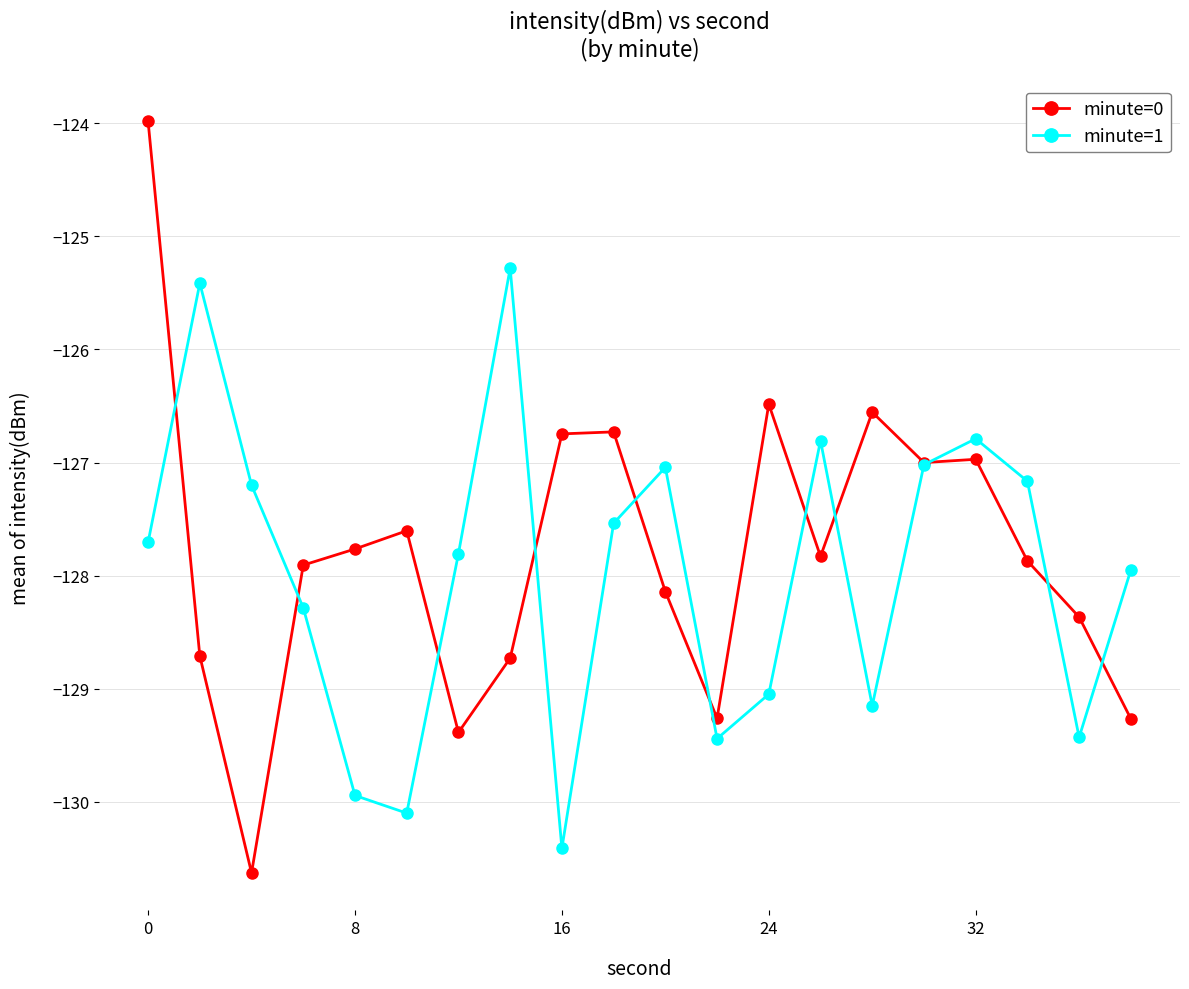

What are all the series names shown in the legend?

minute=0, minute=1